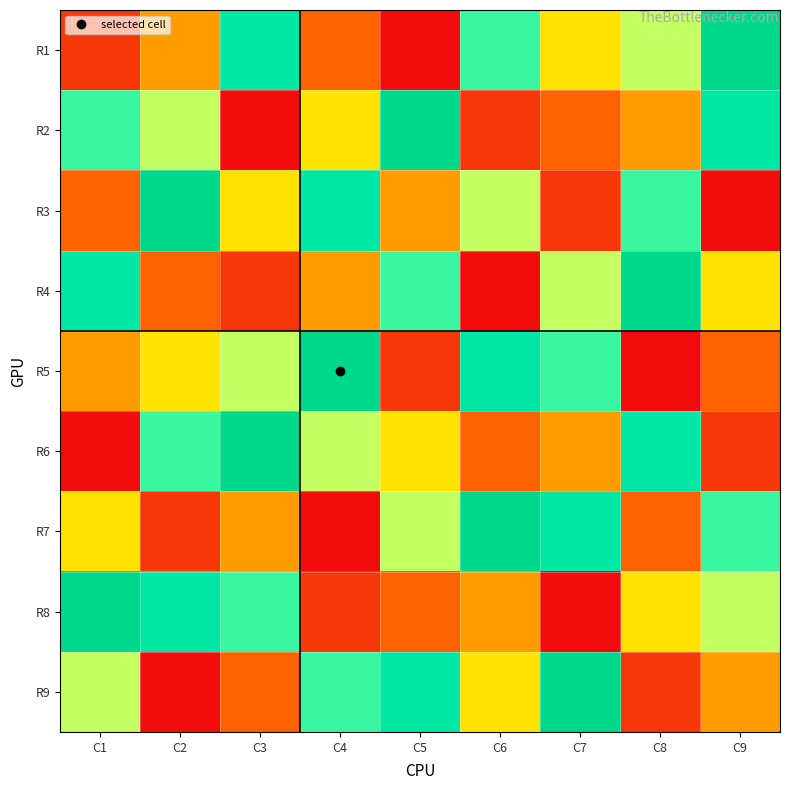

At how many categories does at least one series exceed 1?

9